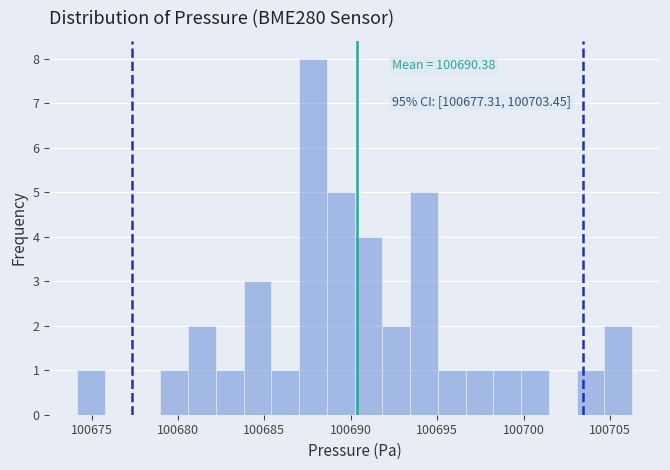

Around what value on the x-axis is the tallest bar? Give the approximate position of its centre, as read against the axis.

100688.0